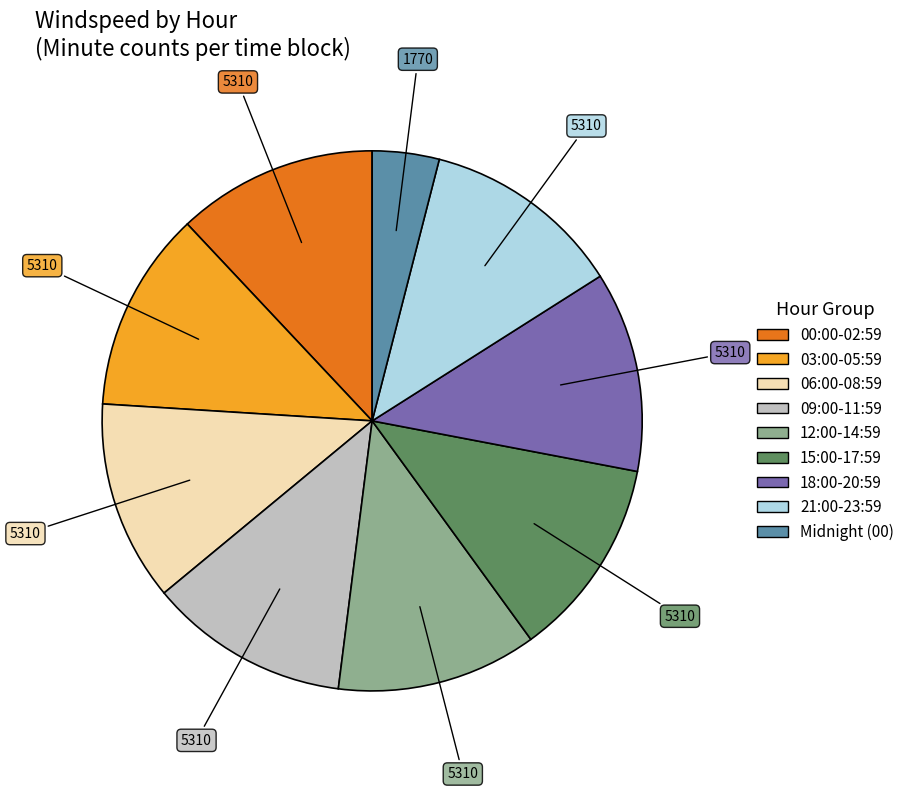

Is it true that Midnight (00) is 10% of the pie?

False